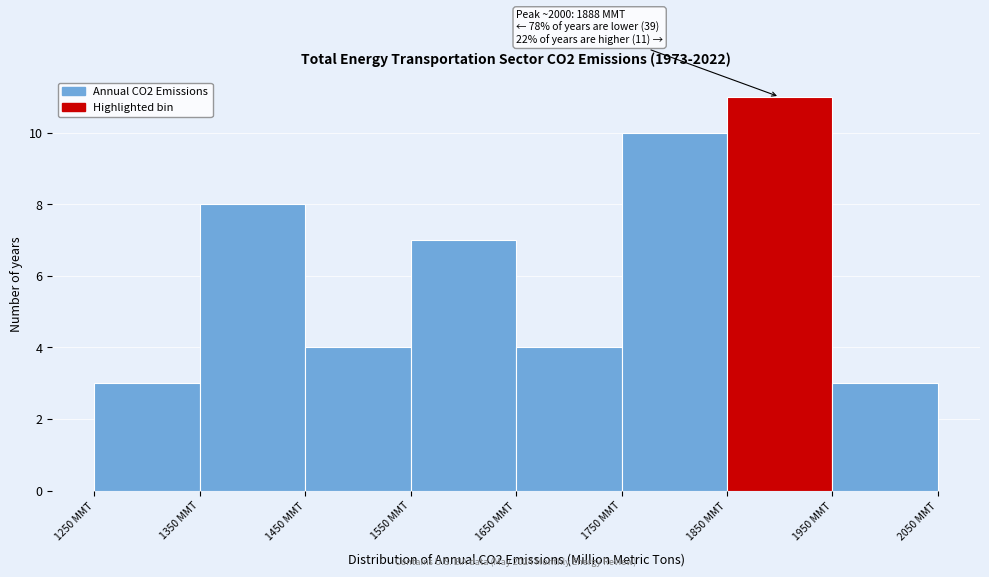

Over which range of the x-axis is the bar tallest?

1850 to 1950